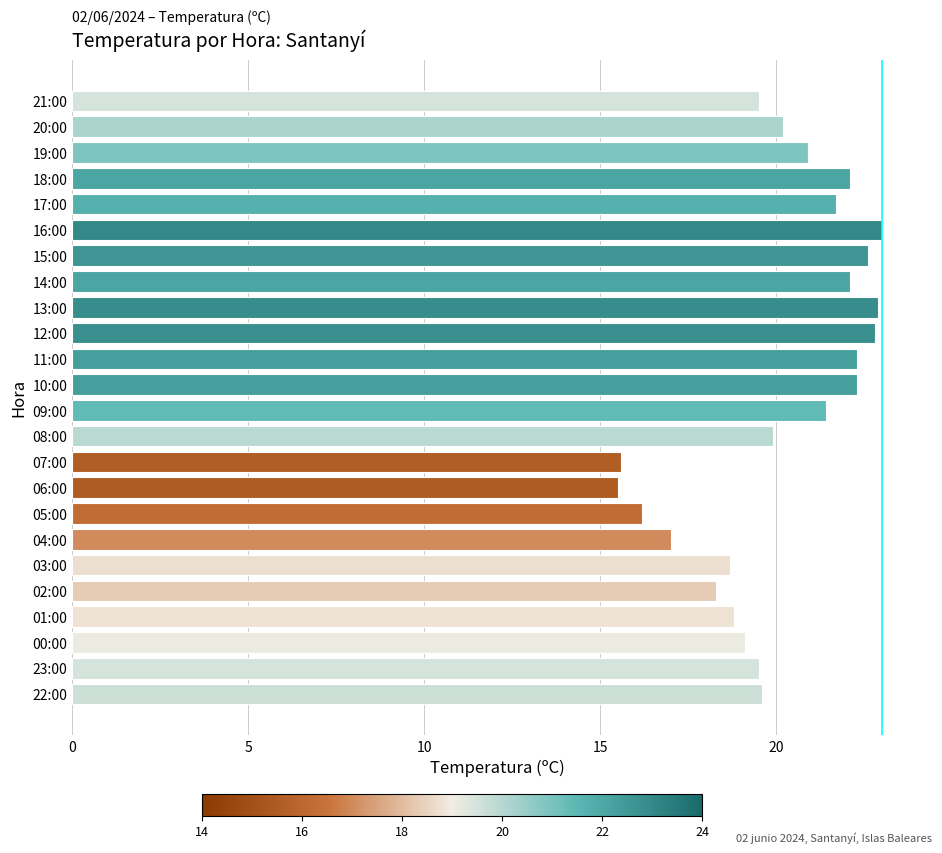

What is the ratio of the value at 13:00 to the value at 17:00?

1.1